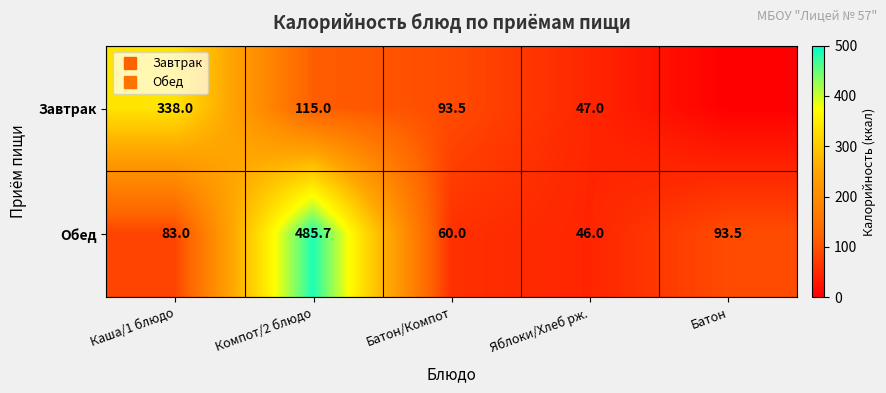

Rank the categories by Завтрак value from lowest to highest.

Батон, Яблоки/Хлеб рж., Батон/Компот, Компот/2 блюдо, Каша/1 блюдо